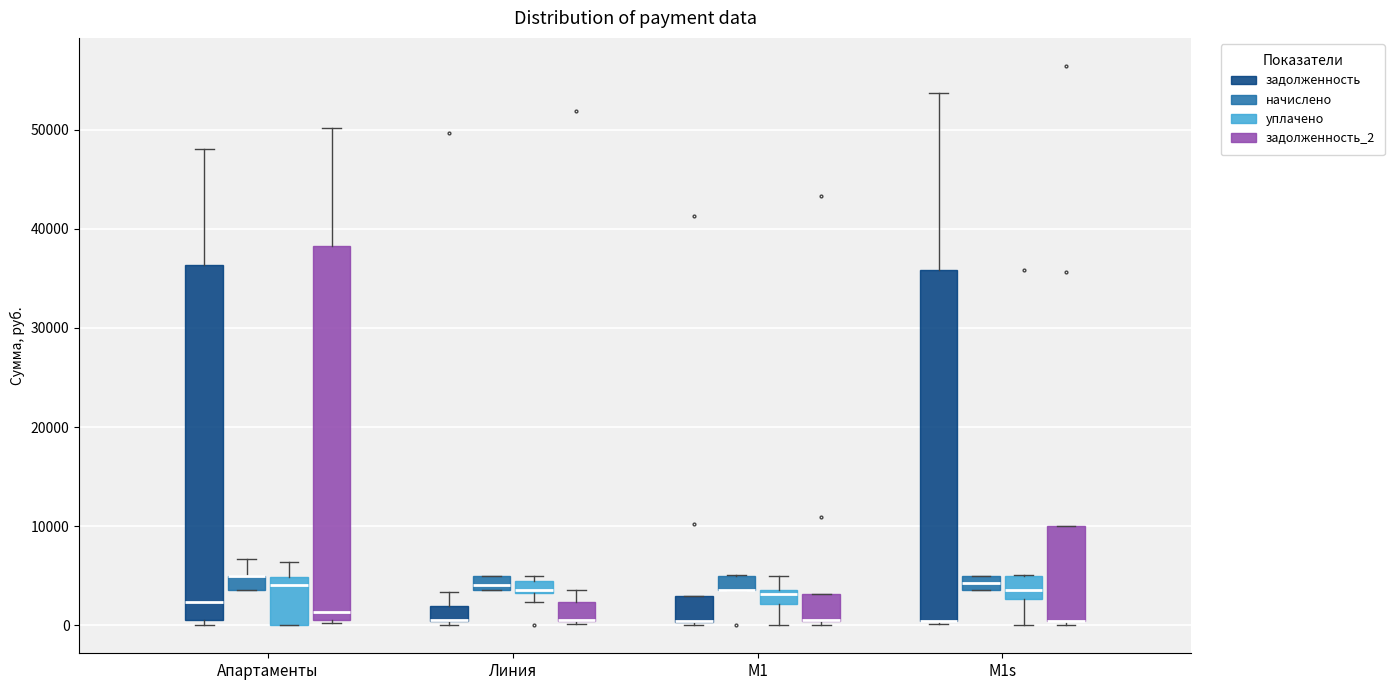

Comparing the boxes themselves (not the whiskers), which one is the tallest?

Апартаменты (задолженность_2)